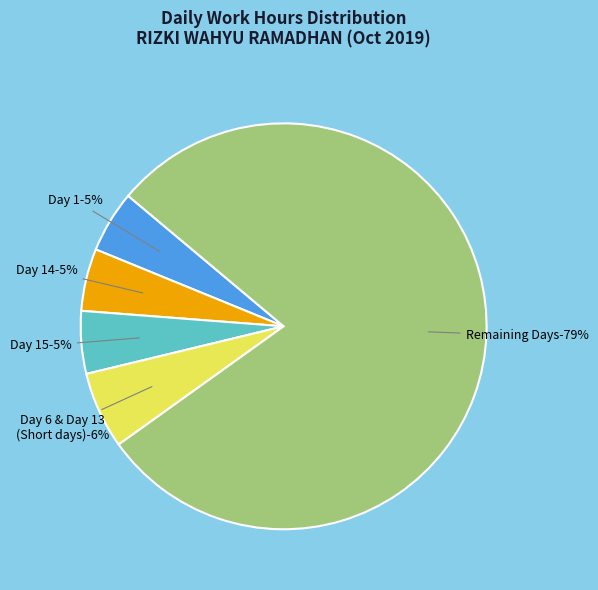

True or false: Day 14 accounts for 5% of the total.

True